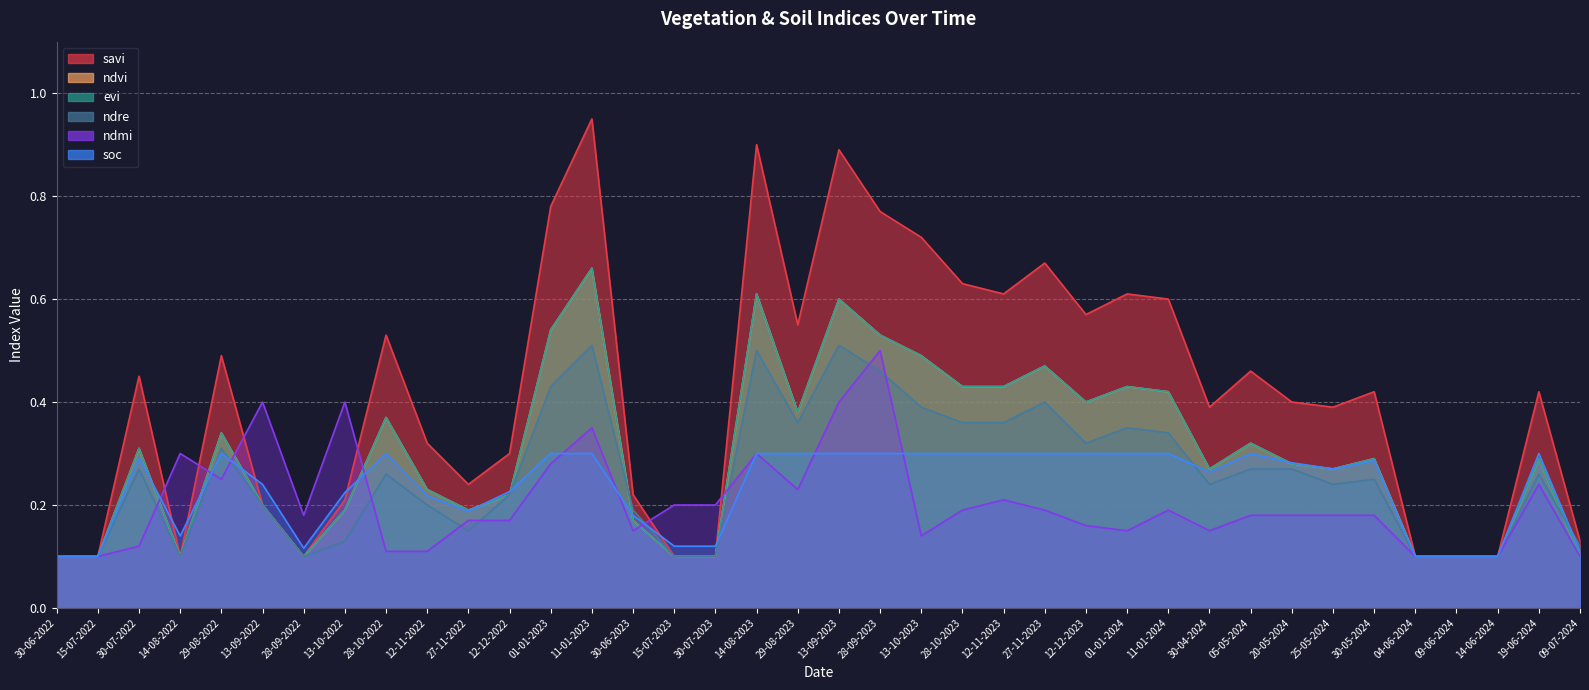

What is the sum of the ndre values at 13-10-2022 and 12-11-2022?

0.3